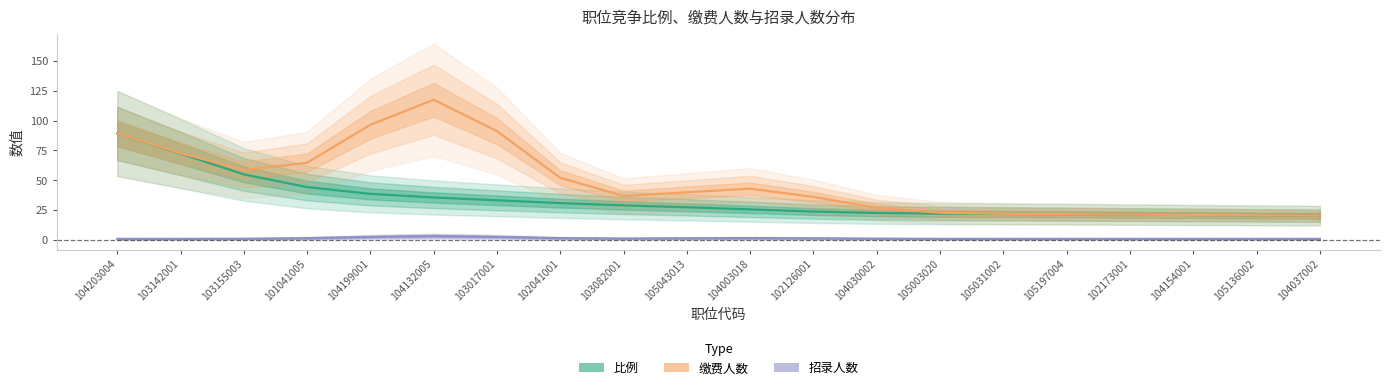

Reading right to left, list all the values displayed in this chart.

比例: 104037002=20.4	105136002=20.7	104154001=21.0	102173001=21.3	105197004=21.7	105031002=21.9	105003020=22.1	104030002=22.7	102126001=23.9	104003018=25.7	105043013=27.4	103082001=29.0	102041001=30.9	103017001=33.3	104132005=35.6	104199001=38.7	101041005=44.3	103155003=54.9	103142001=72.4	104203004=89.2
缴费人数: 104037002=20.4	105136002=20.7	104154001=21.0	102173001=21.3	105197004=21.7	105031002=22.0	105003020=22.9	104030002=27.0	102126001=36.1	104003018=43.0	105043013=40.0	103082001=36.9	102041001=52.1	103017001=91.1	104132005=117.4	104199001=96.4	101041005=64.7	103155003=58.5	103142001=72.7	104203004=89.2
招录人数: 104037002=1.0	105136002=1.0	104154001=1.0	102173001=1.0	105197004=1.0	105031002=1.0	105003020=1.0	104030002=1.2	102126001=1.5	104003018=1.7	105043013=1.5	103082001=1.3	102041001=1.6	103017001=2.6	104132005=3.3	104199001=2.6	101041005=1.6	103155003=1.1	103142001=1.0	104203004=1.0